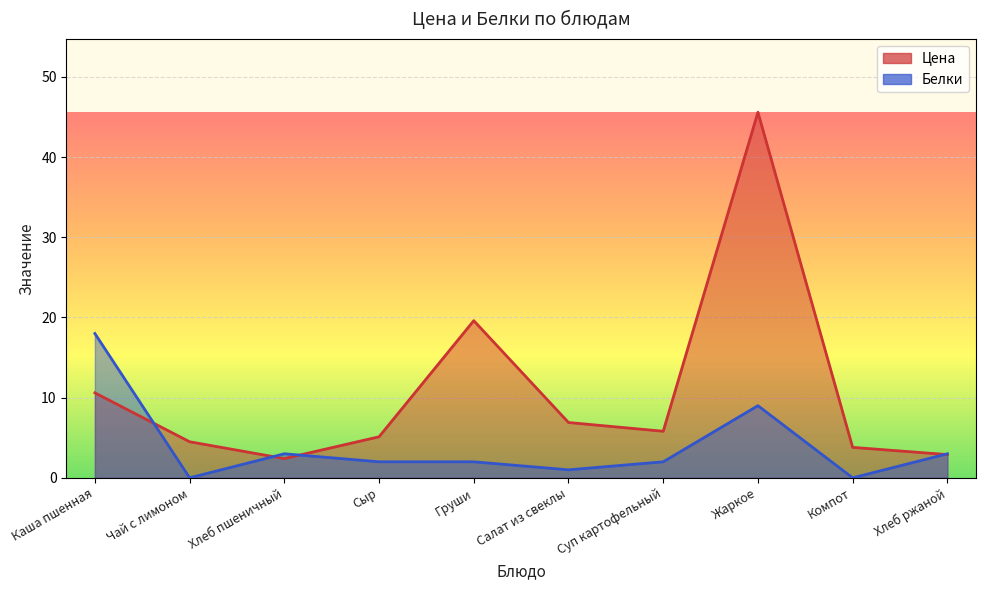

In Белки, how many points are lower than both neighbors (excluding endpoints)?

3